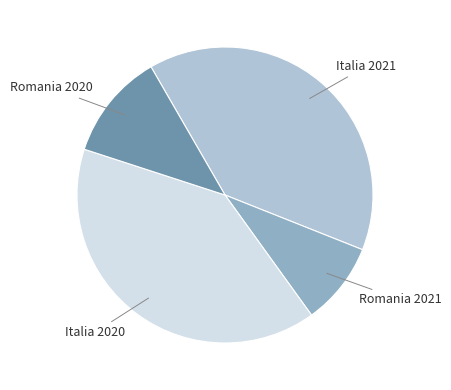

How many segments does this pie chart have?

4